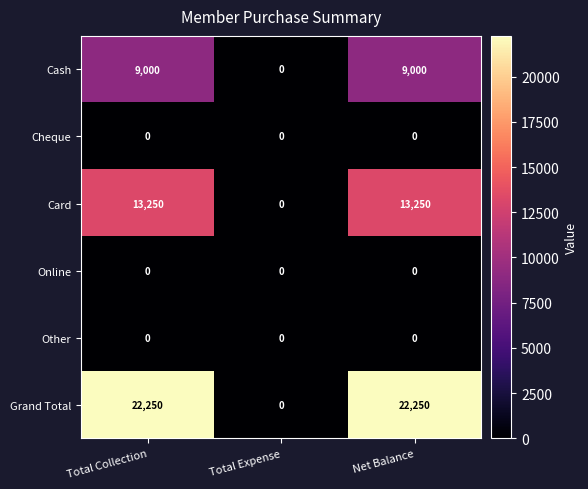

Is it true that Grand Total equals 5459 at Net Balance?

False